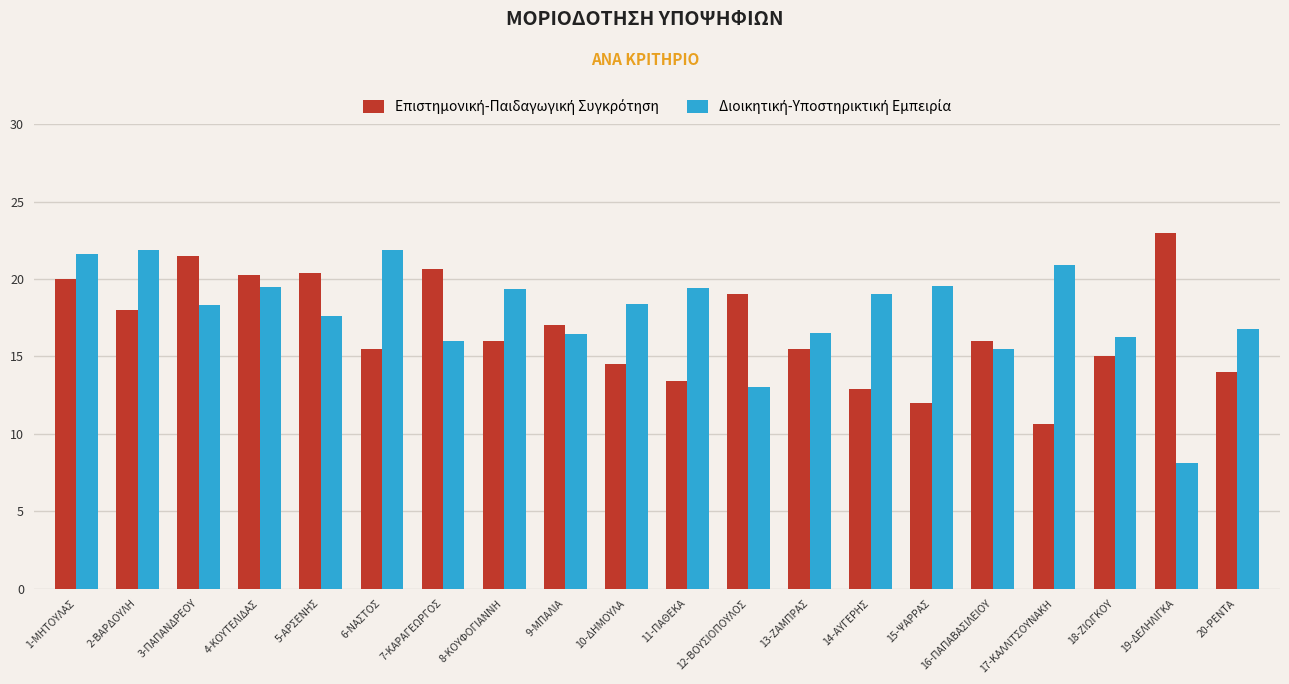

At which category is the sum across all series the highest?

1-ΜΗΤΟΥΛΑΣ